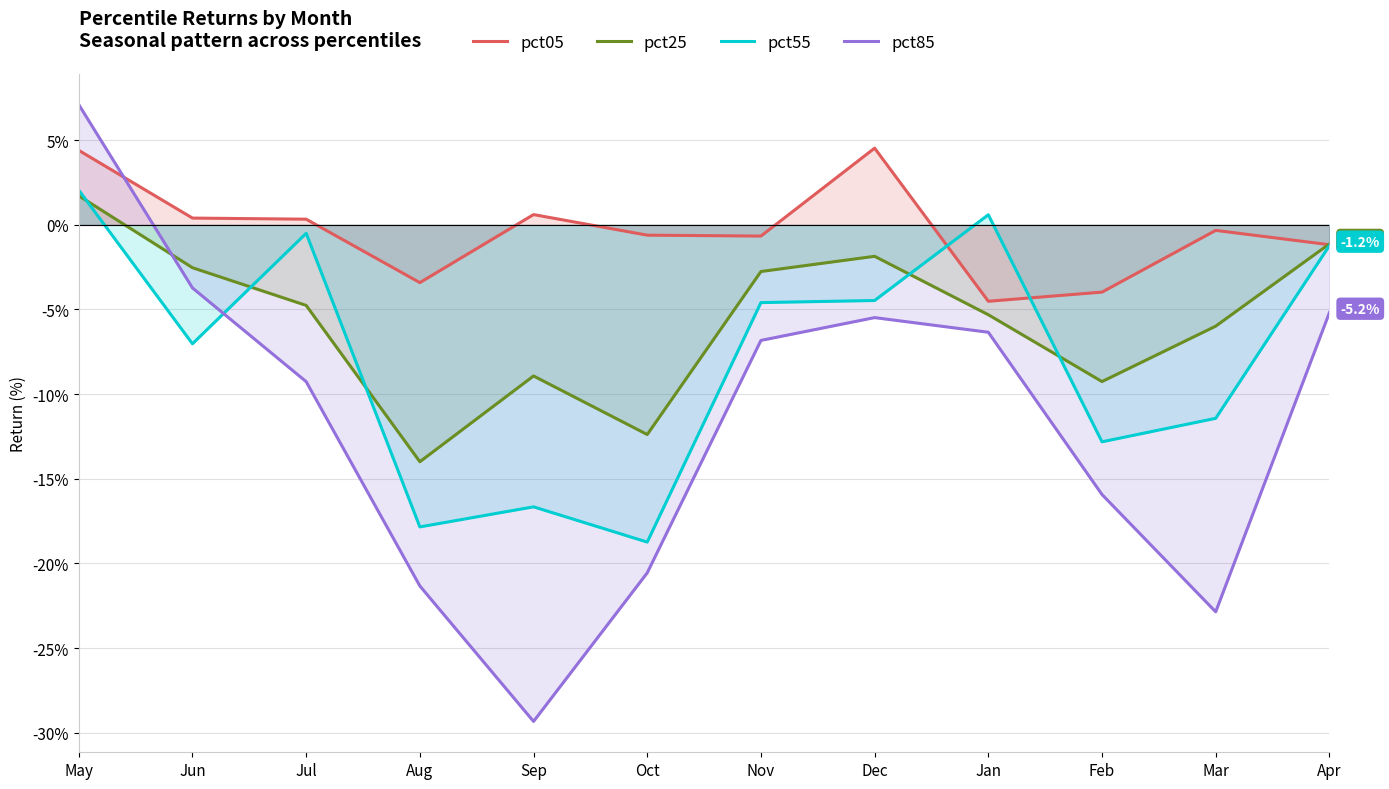

Which series has the widest spread of values?

pct85